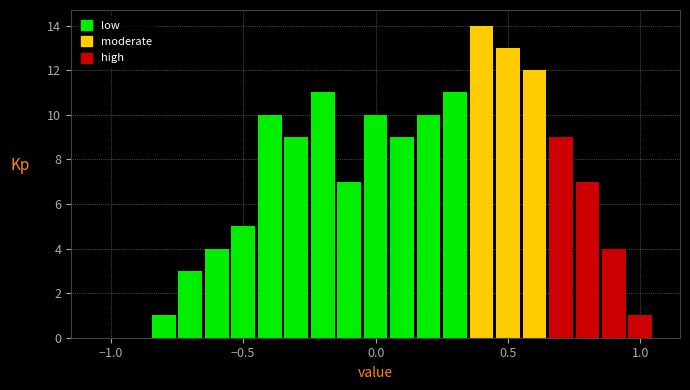

Around what value on the x-axis is the tallest bar? Give the approximate position of its centre, as read against the axis.

0.40